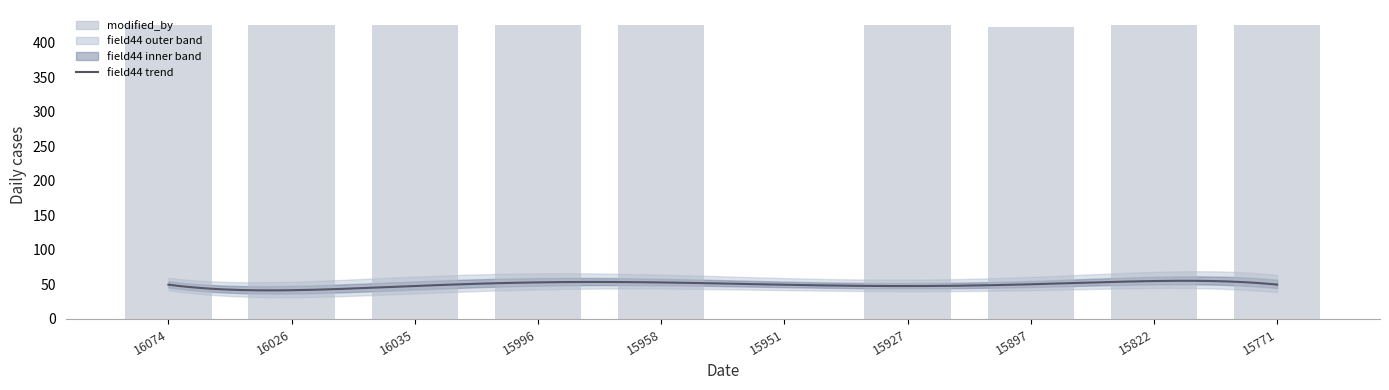

What is the change in value from 16026 to 15951?

-425